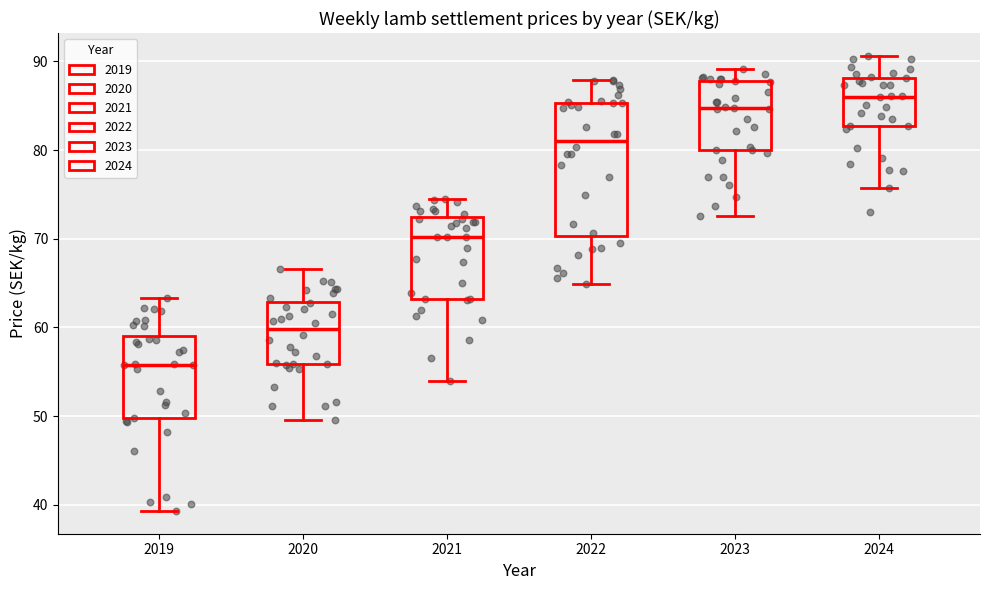

Reading left to right, read every box against the y-axis: the position of its median line, the range the box covers, and the ends of its whiskers. The values are not printed on the chart, so give them approximately, as read against the axis.

2019: median 56, box 50 to 59, whiskers 39 to 63
2020: median 60, box 56 to 63, whiskers 50 to 67
2021: median 70, box 63 to 72, whiskers 54 to 75
2022: median 81, box 70 to 85, whiskers 65 to 88
2023: median 85, box 80 to 88, whiskers 73 to 89
2024: median 86, box 83 to 88, whiskers 76 to 91